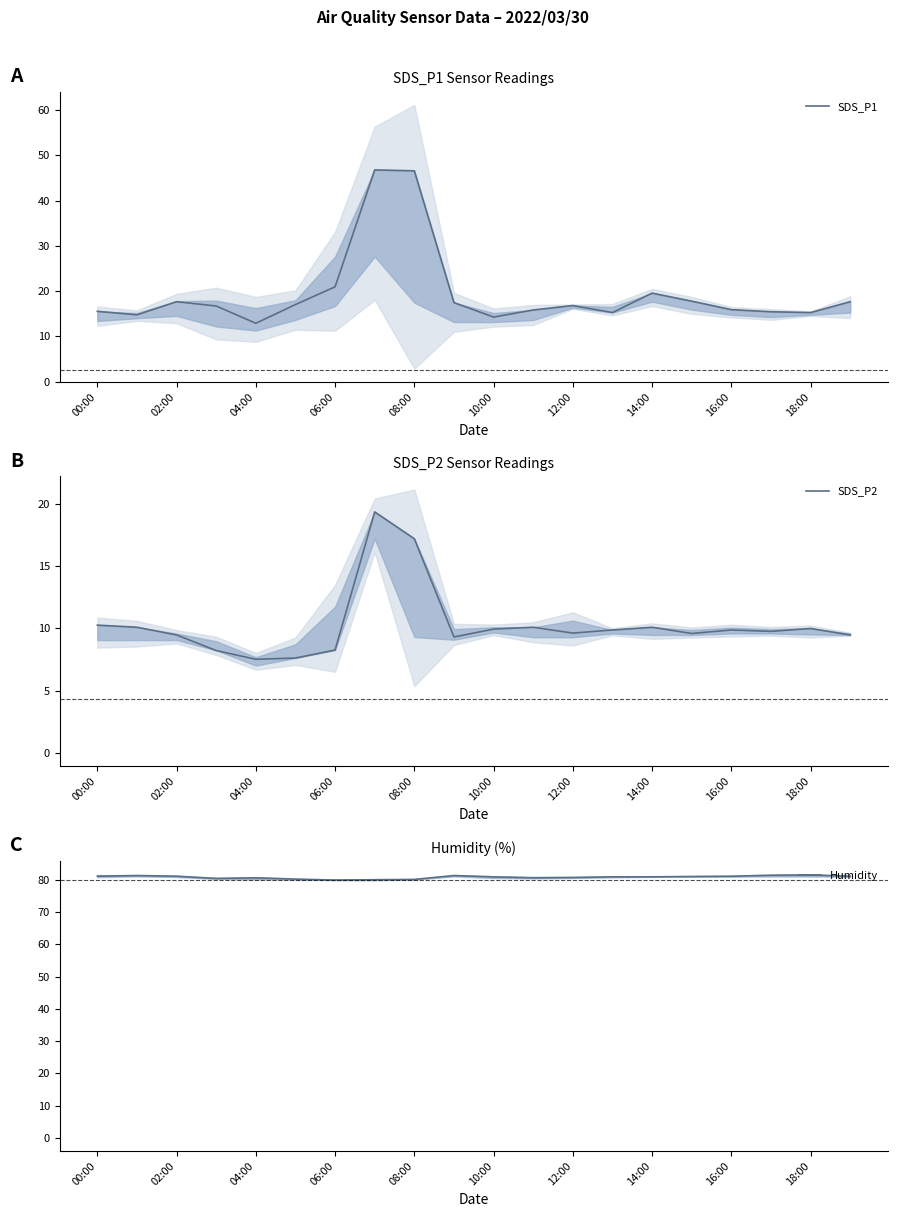

At which label does SDS_P1 reach its minimum?

04:00